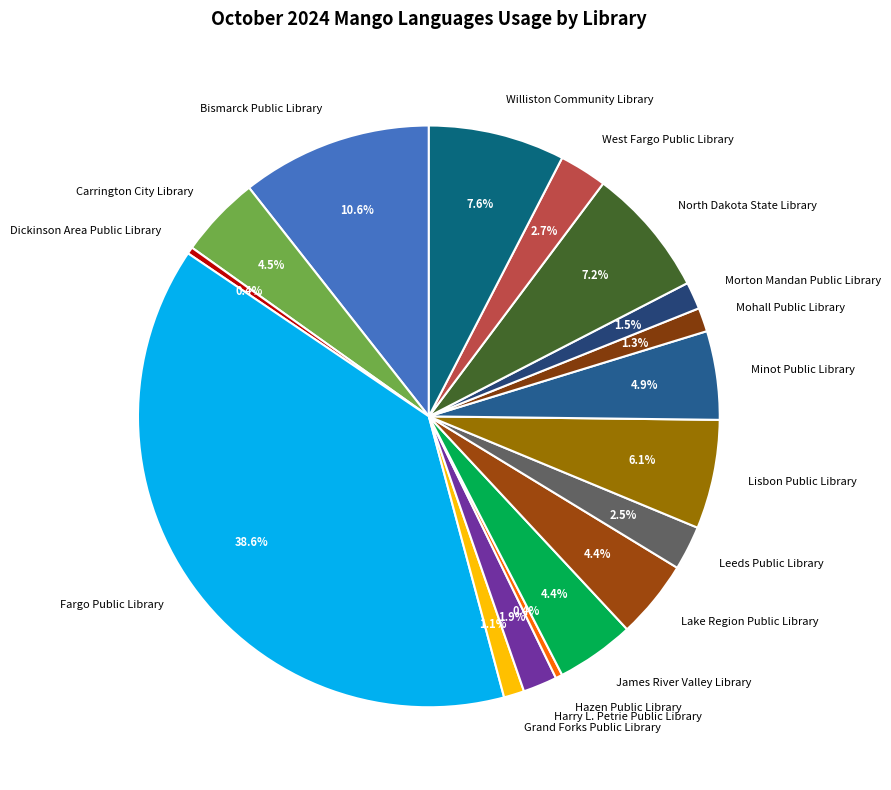

What is the largest slice in the pie chart?

Fargo Public Library